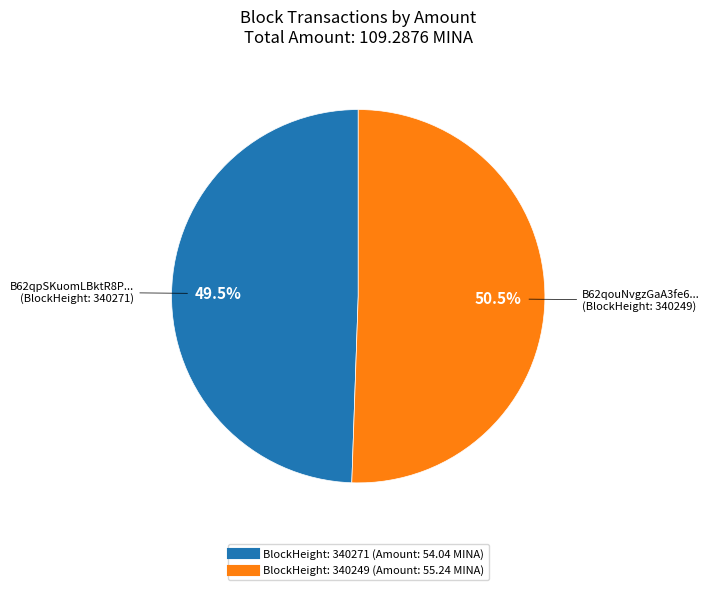

Is there any slice that represents more than half of the pie?

Yes